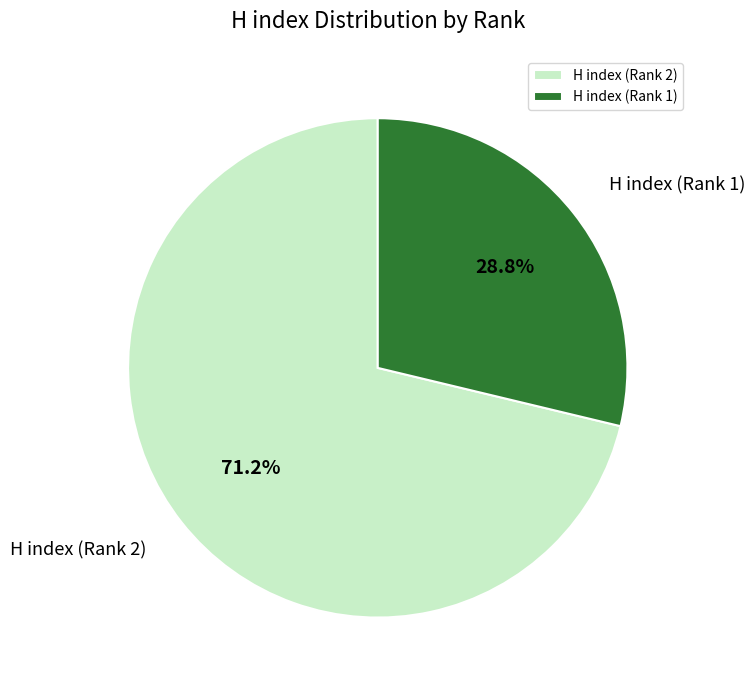

Approximately how many times larger is the value at H index (Rank 1) compared to H index (Rank 2)?

0.4